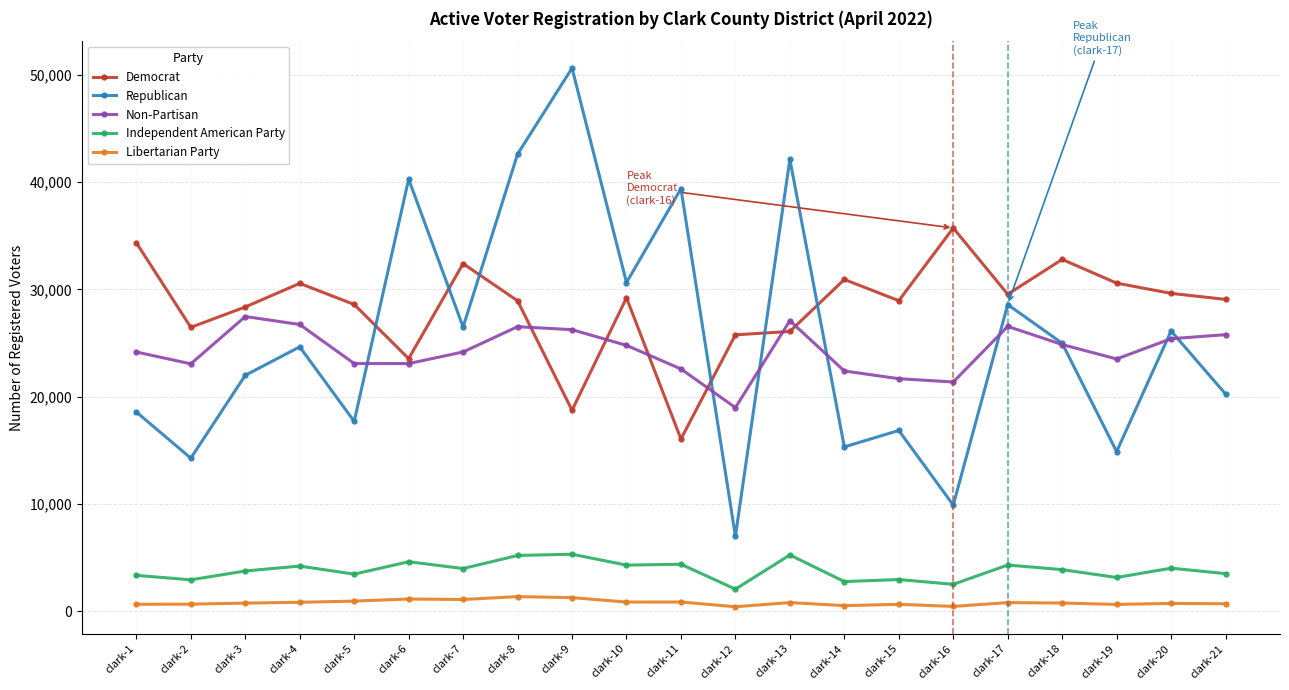

At clark-11, list the series in order from smallest to largest.

Libertarian Party, Independent American Party, Democrat, Non-Partisan, Republican